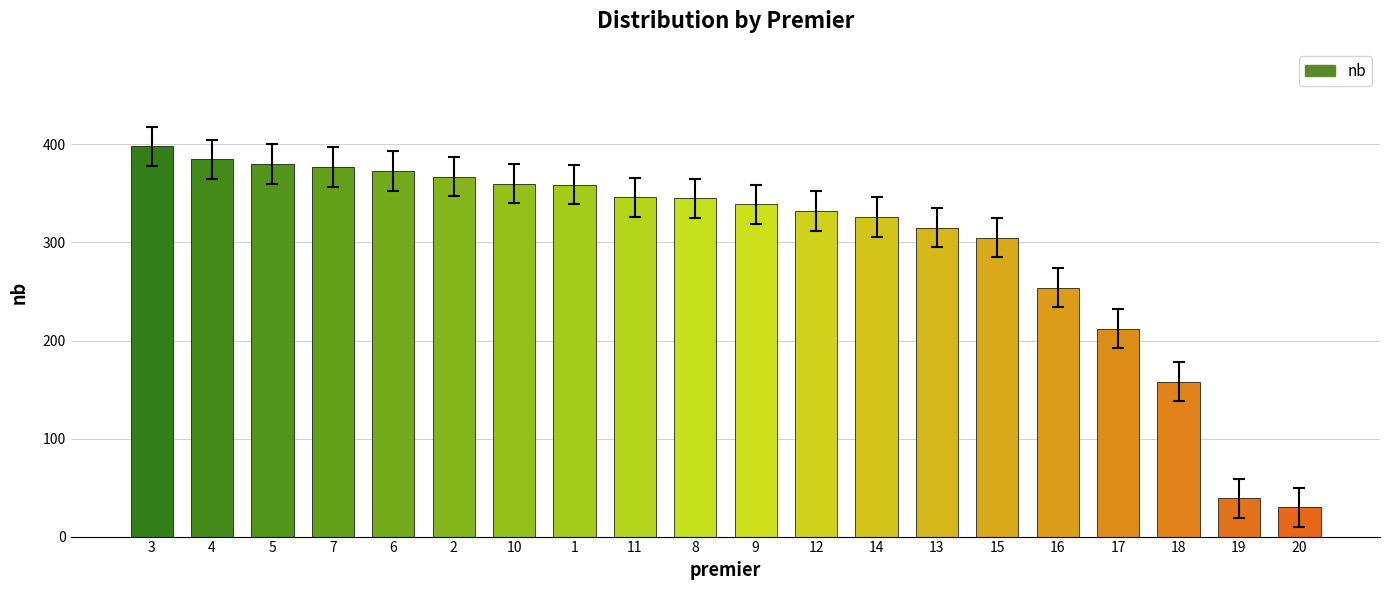

At which label does the data first exceed 345?

3